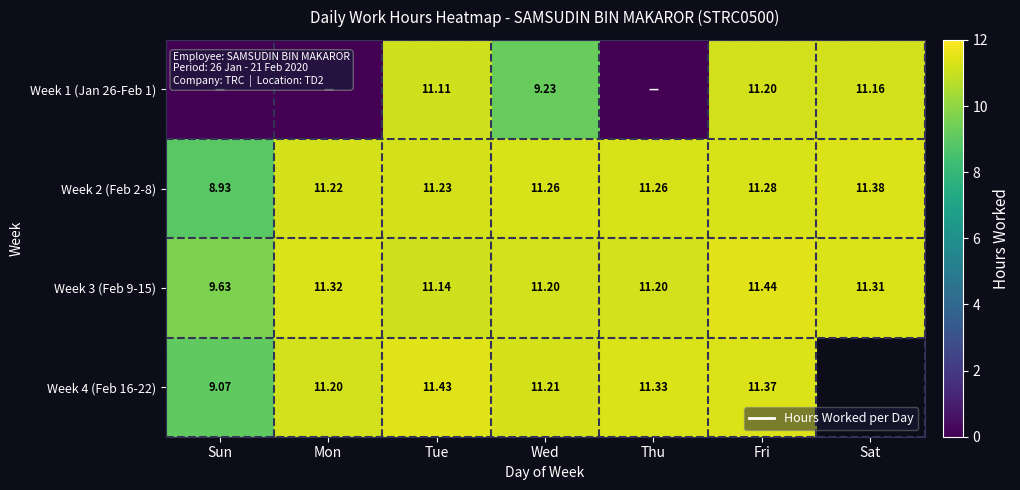

What value does the Week 3 (Feb 9-15) series have at Sun?

9.6